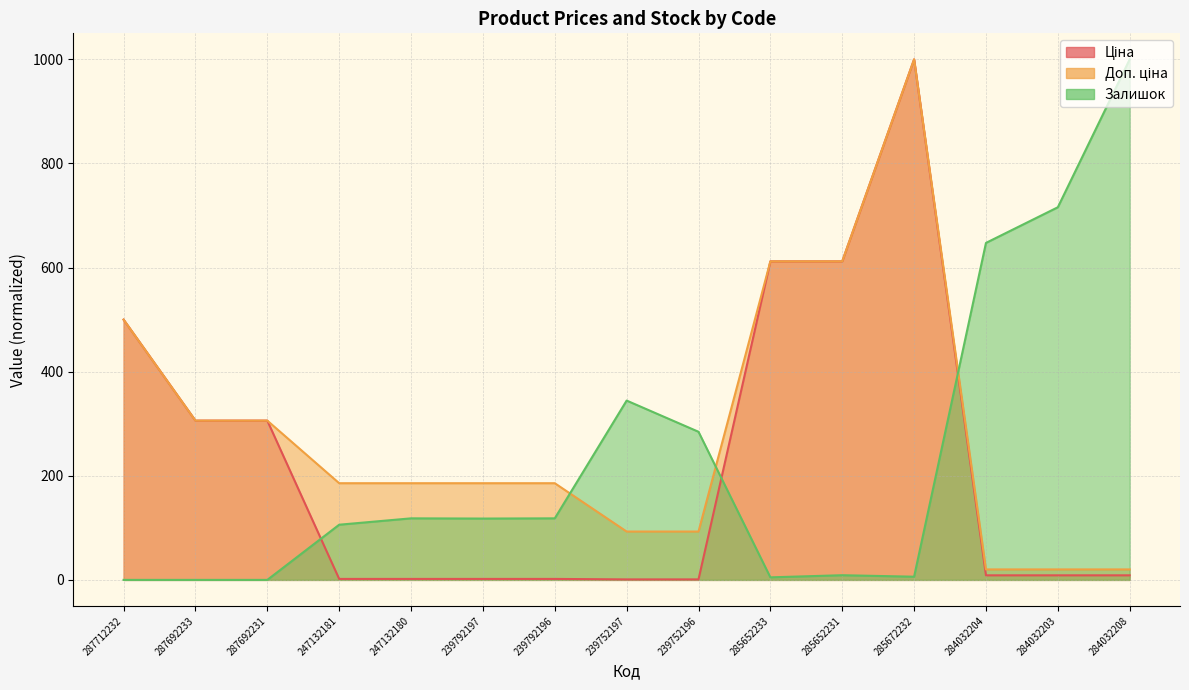

Between 239752196 and 285652233, which series saw the biggest shift?

Ціна